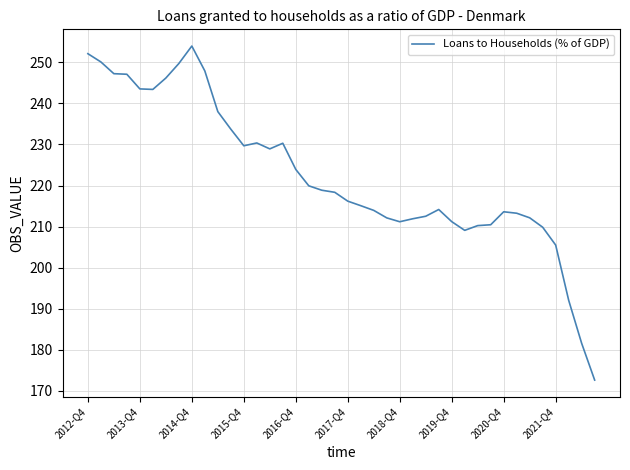

What is the smallest value displayed?

172.6